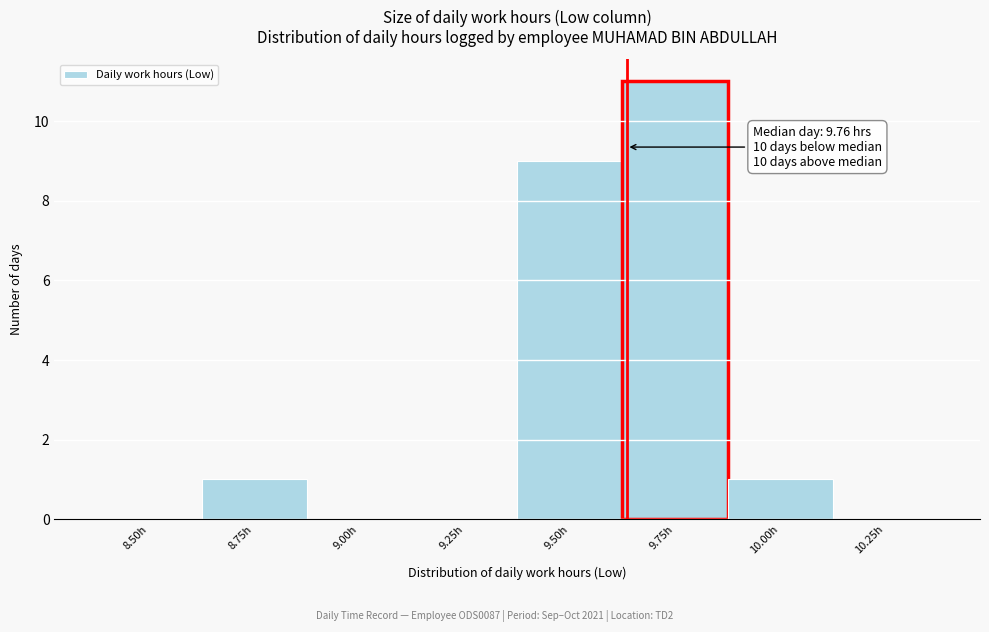

Reading right to left, what are all the values shown in this chart?

10.25h=0	10.00h=1	9.75h=11	9.50h=9	9.25h=0	9.00h=0	8.75h=1	8.50h=0